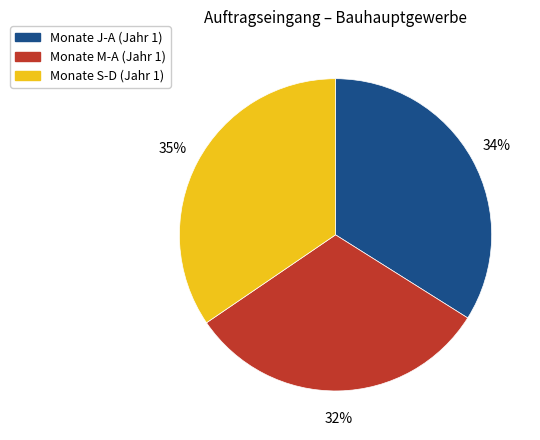

Which has a higher value, Monate S-D (Jahr 1) or Monate J-A (Jahr 1)?

Monate S-D (Jahr 1)